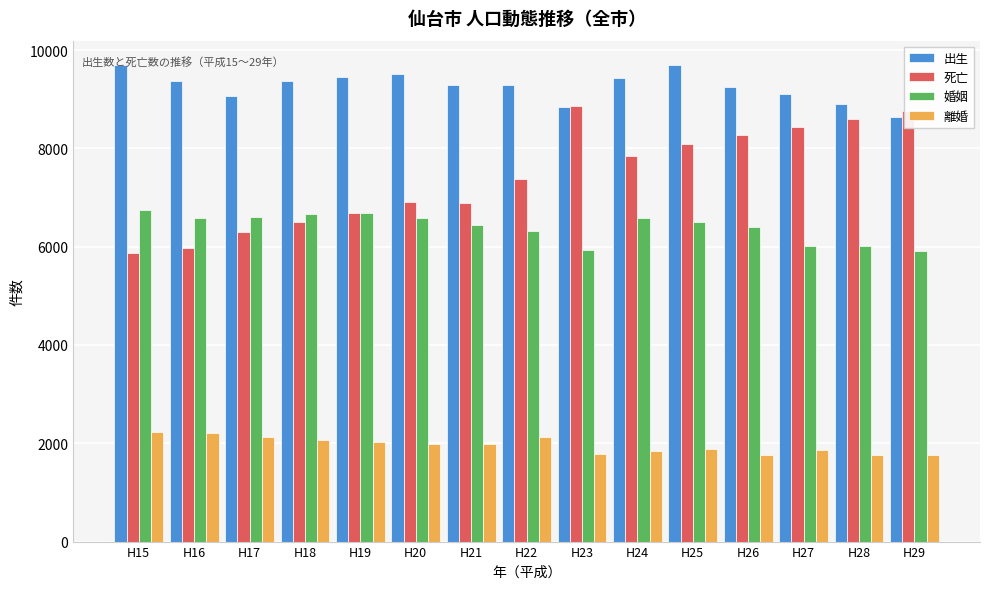

At H25, list the series in order from largest to smallest.

出生, 死亡, 婚姻, 離婚